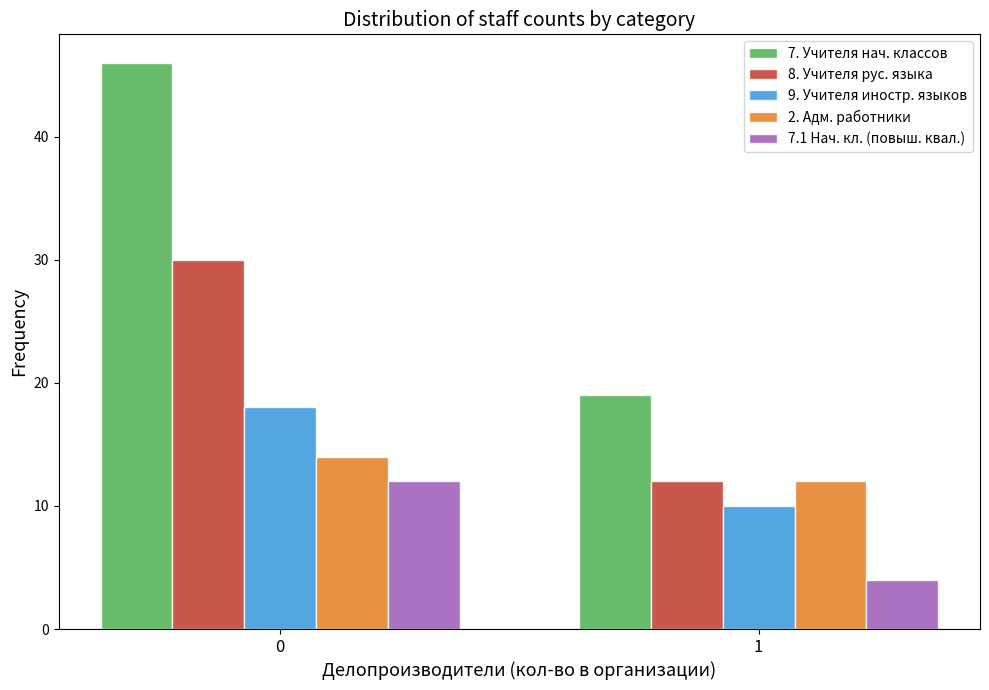

What is the sum of all 8. Учителя рус. языка values?

42